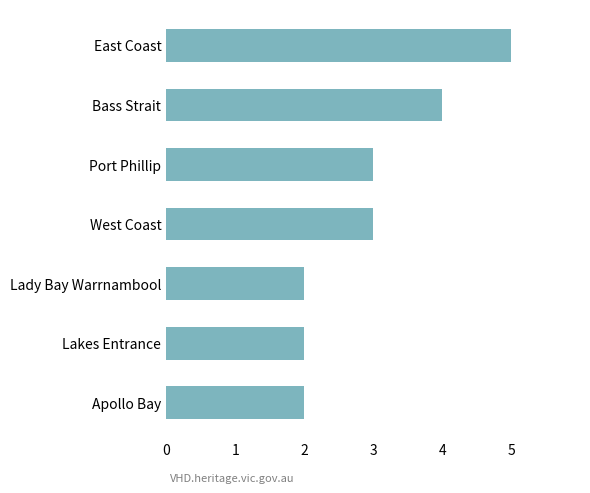

What is the value of the 1st bar from the top?

5